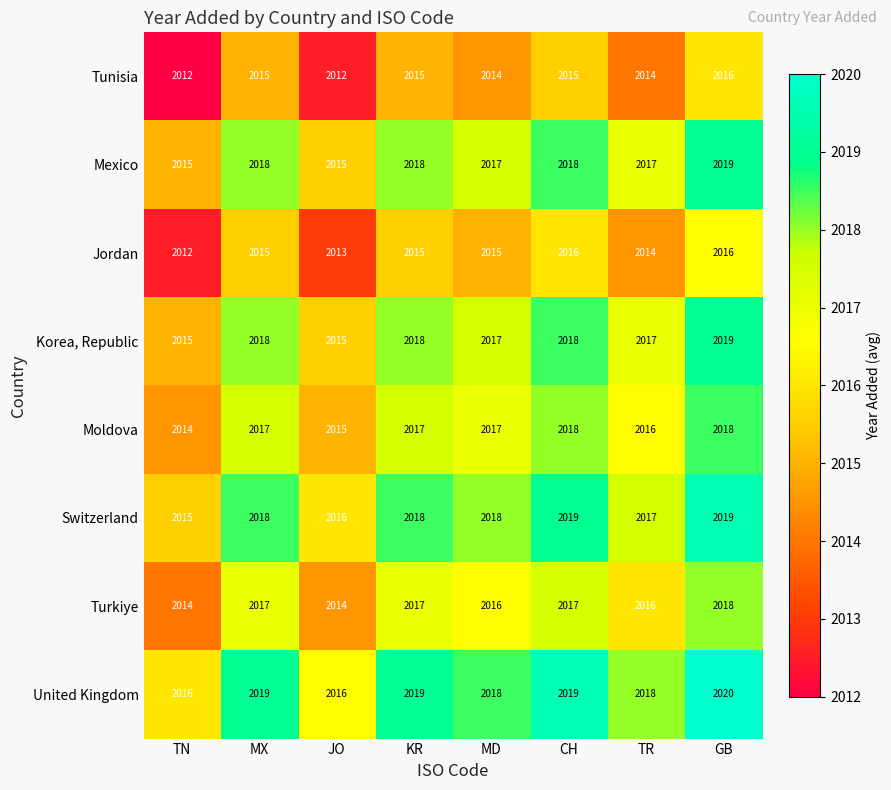

What is the maximum value shown in the chart?

2020